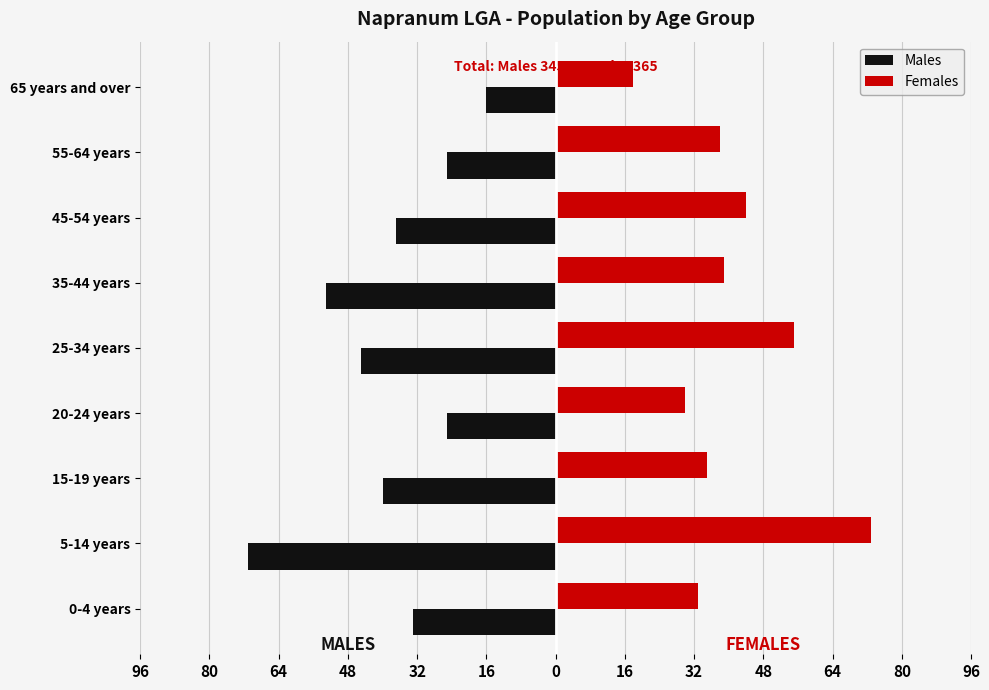

What are all the series names shown in the legend?

Males, Females